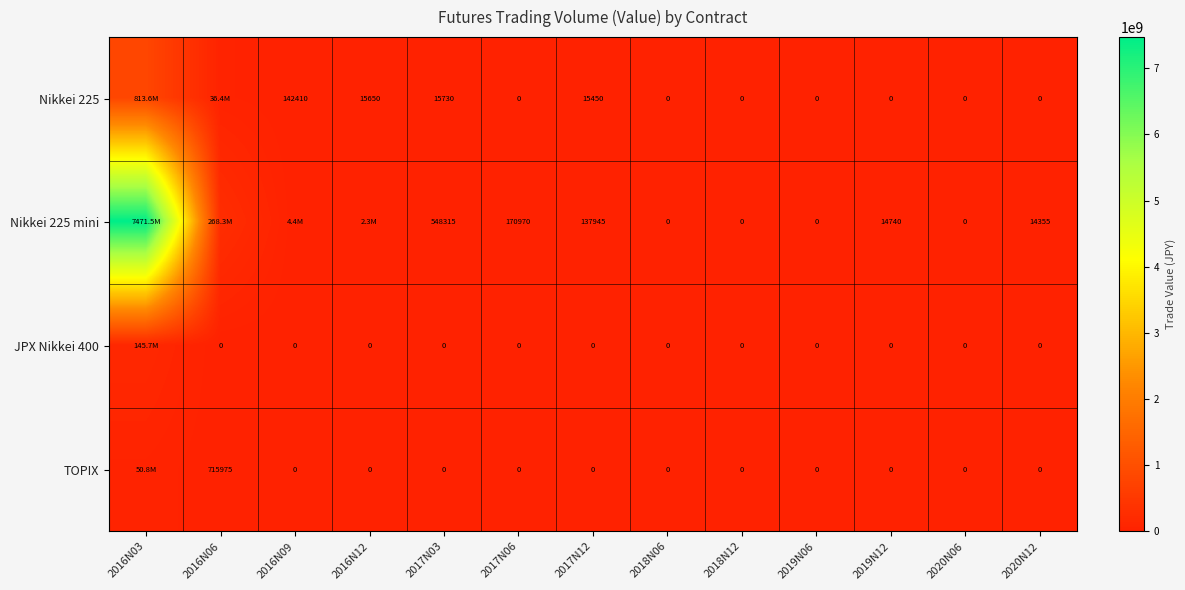

What is the spread (max minus min) of values at 2017N12?

137945.0